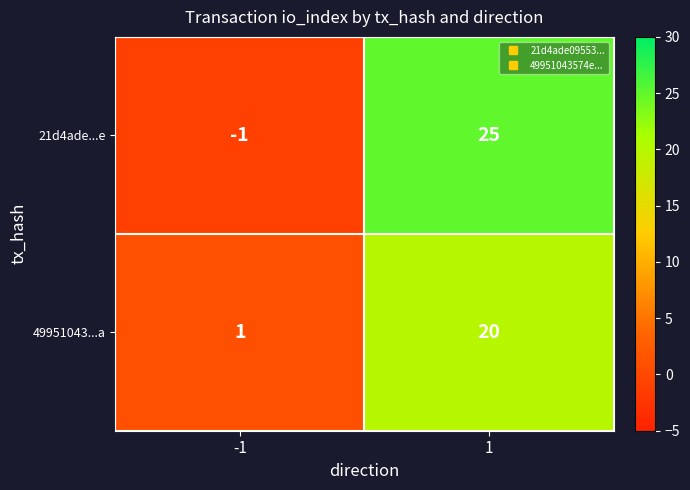

True or false: 49951043...a has a value of 2 at -1.

False